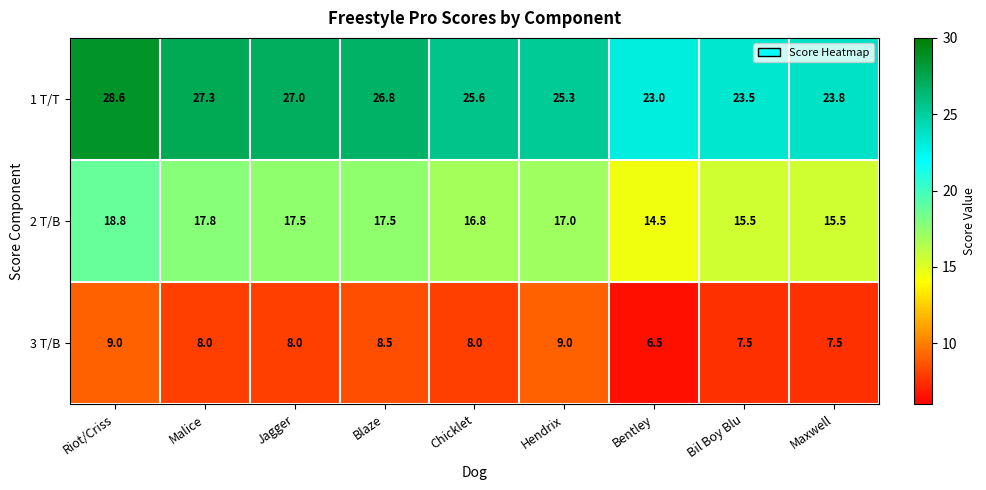

Between Bil Boy Blu and Maxwell, which series saw the biggest shift?

1 T/T